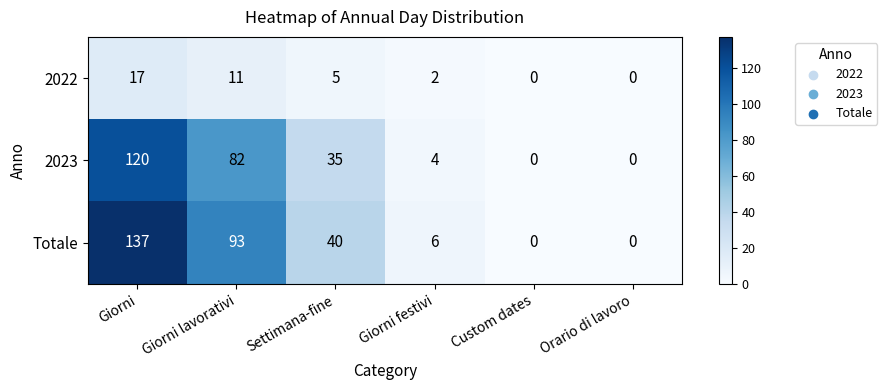

The value of 2023 at Custom dates is 0. True or false?

True